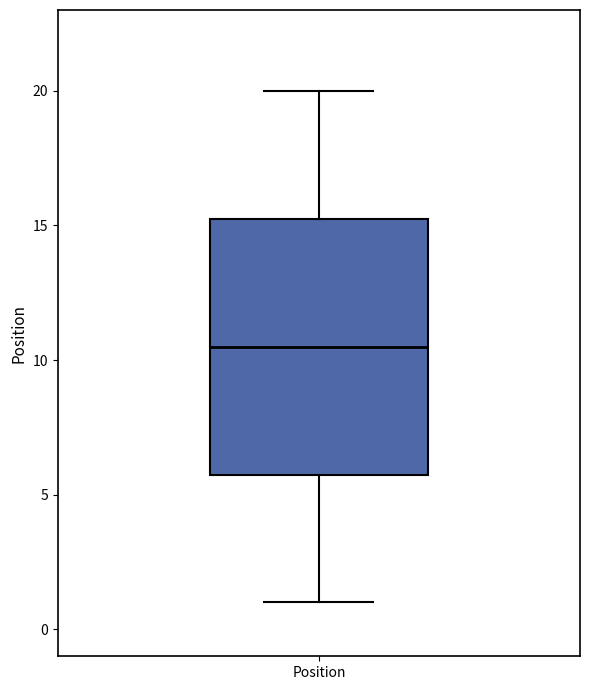

Transcribe this box plot: give where the median line is, the range the box spans, and where the two whiskers end, as read against the y-axis. The values are not printed on the chart, so give them approximately, as read against the axis.

median 10.5, box 6.0 to 15.5, whiskers 1.0 to 20.0